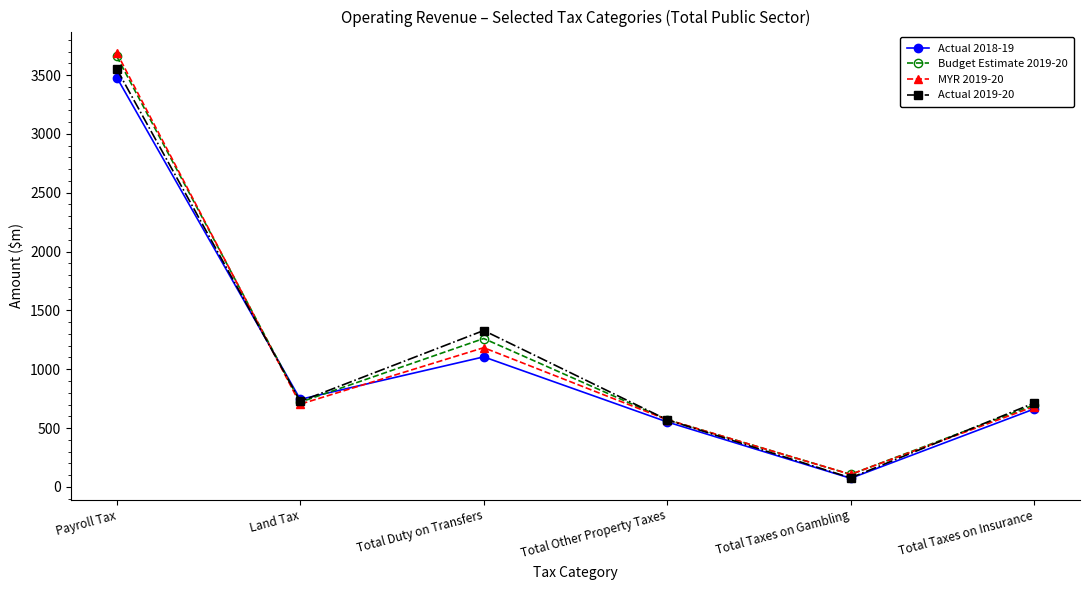

True or false: Actual 2019-20 has more than 1 points higher than both neighbors.

False